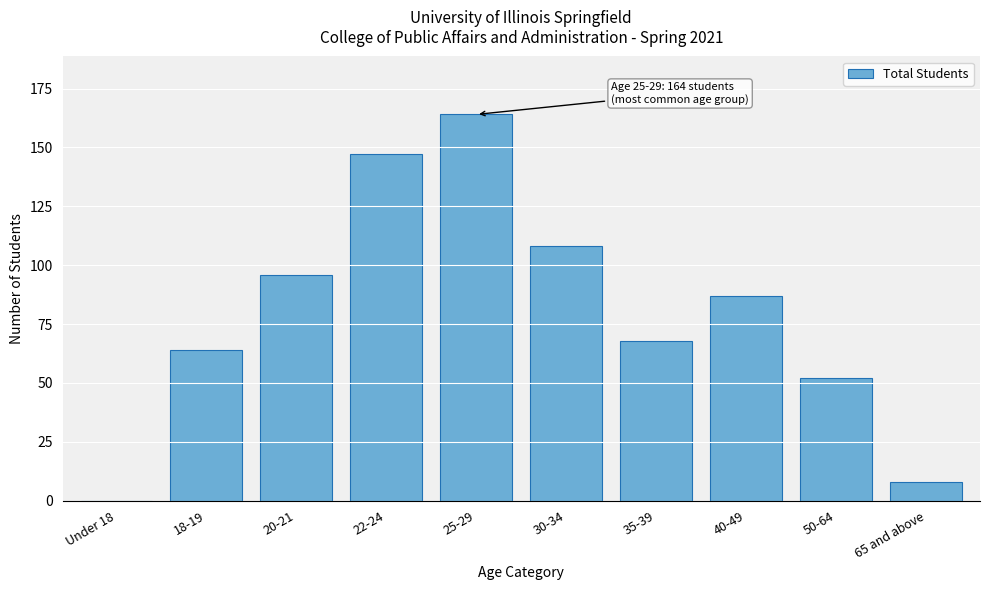

Reading left to right, extract all data points from this chart.

Under 18=0	18-19=64	20-21=96	22-24=147	25-29=164	30-34=108	35-39=68	40-49=87	50-64=52	65 and above=8